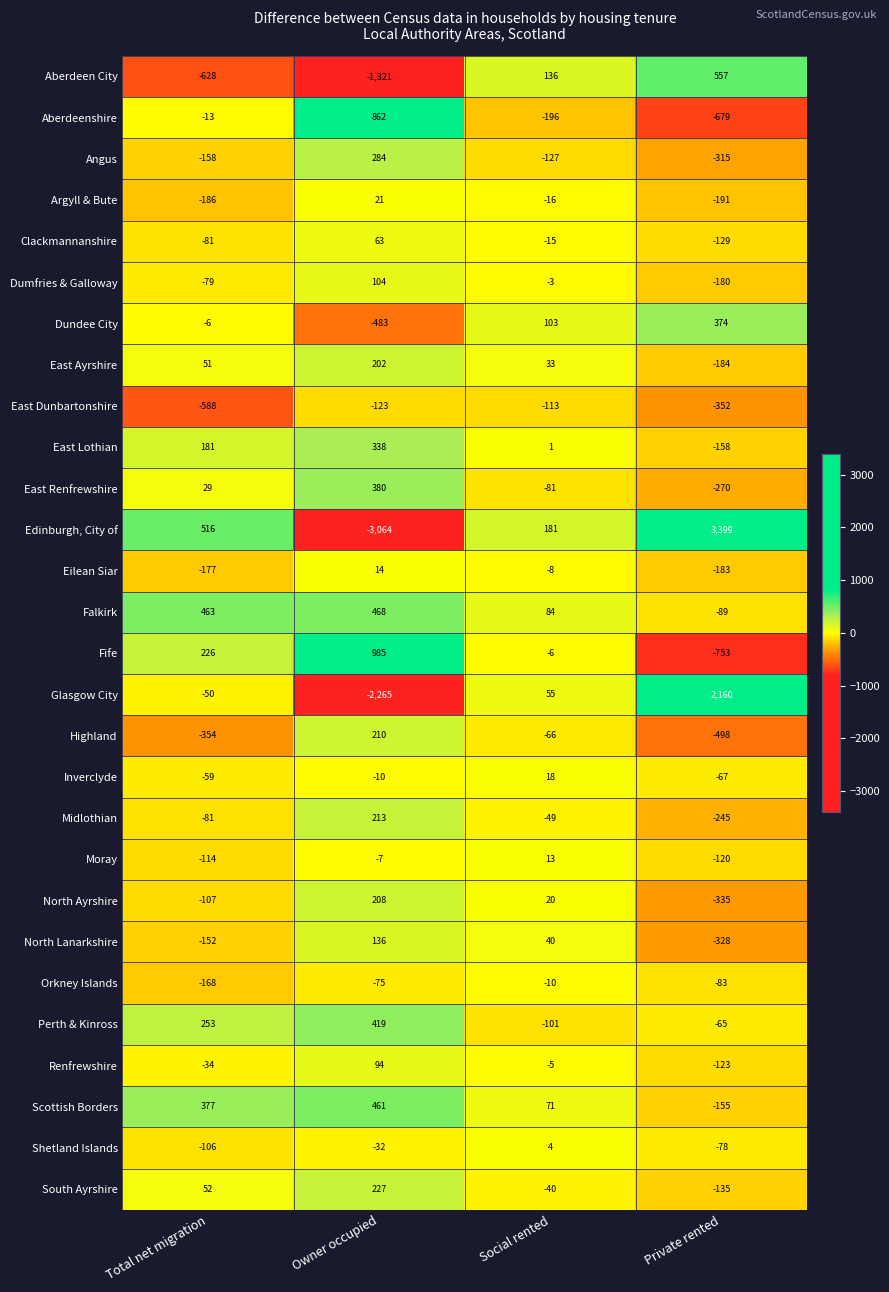

Rank the series at Social rented from highest to lowest value.

Edinburgh, City of, Aberdeen City, Dundee City, Falkirk, Scottish Borders, Glasgow City, North Lanarkshire, East Ayrshire, North Ayrshire, Inverclyde, Moray, Shetland Islands, East Lothian, Dumfries & Galloway, Renfrewshire, Fife, Eilean Siar, Orkney Islands, Clackmannanshire, Argyll & Bute, South Ayrshire, Midlothian, Highland, East Renfrewshire, Perth & Kinross, East Dunbartonshire, Angus, Aberdeenshire